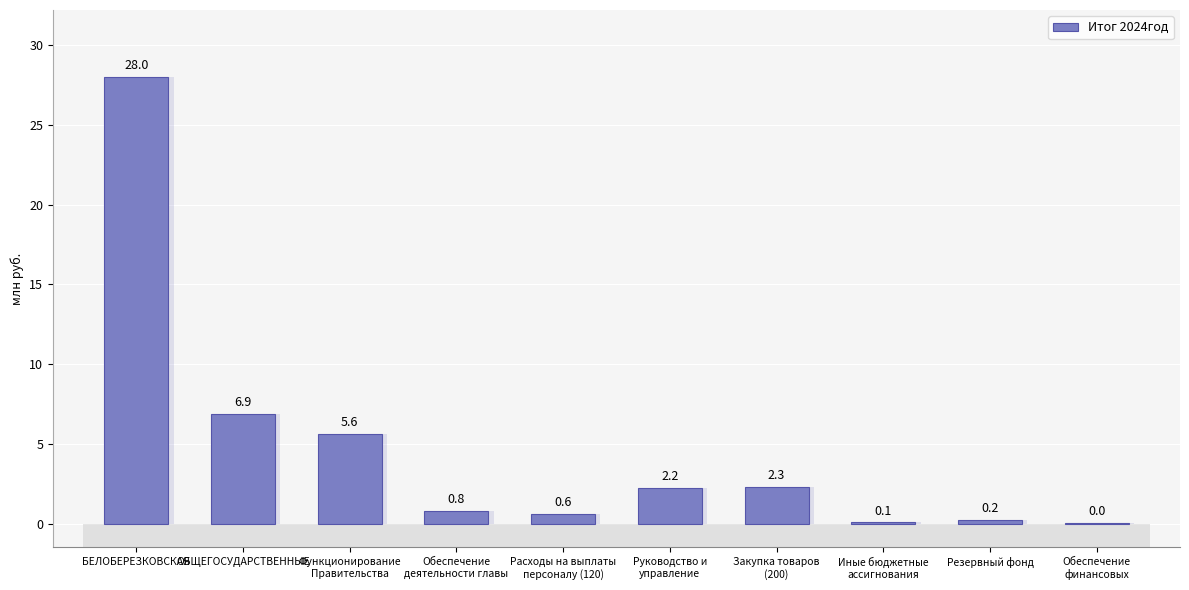

What is the greatest value displayed?

28.0